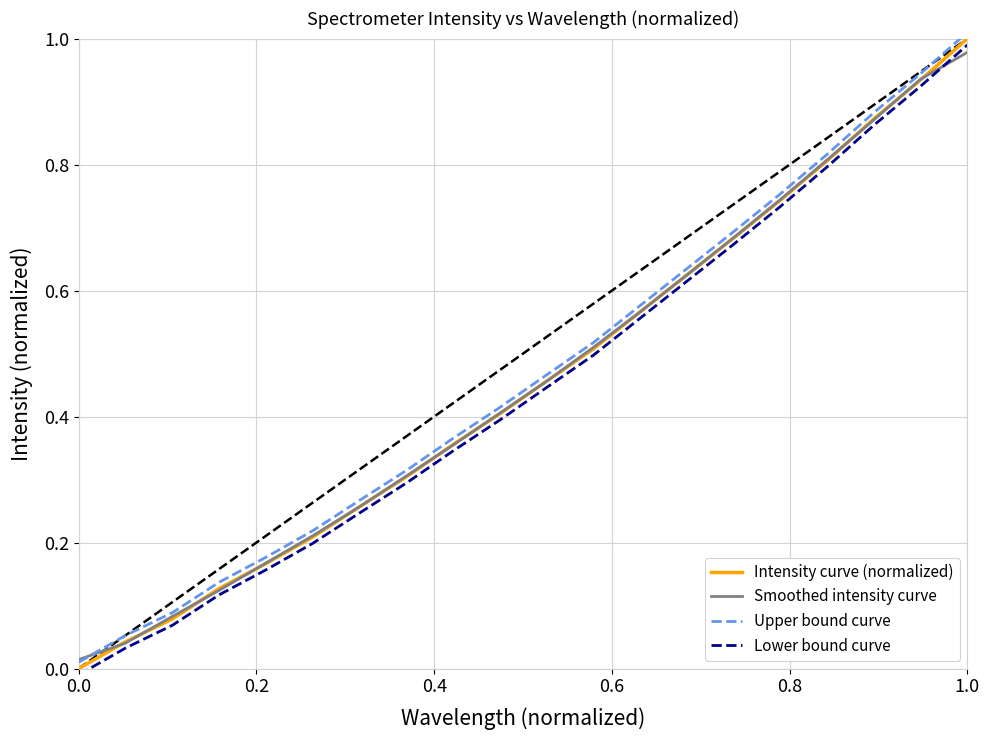

True or false: Upper bound curve and Lower bound curve intersect in this chart.

False